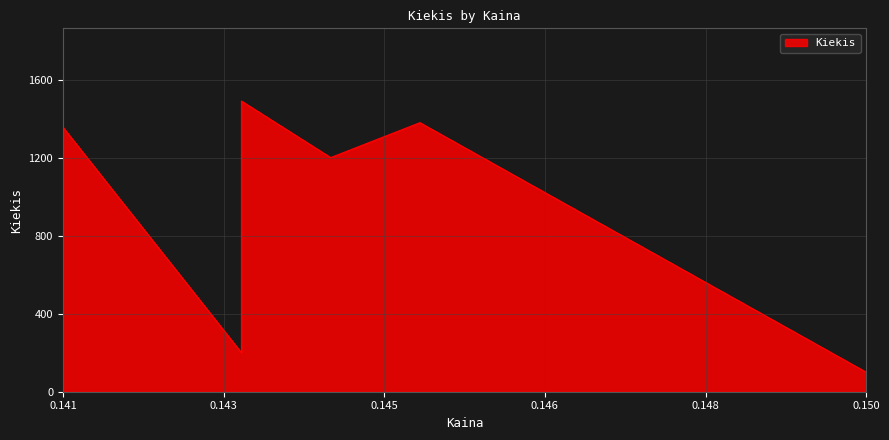

At which category does the data reach its first local valley?

0.143